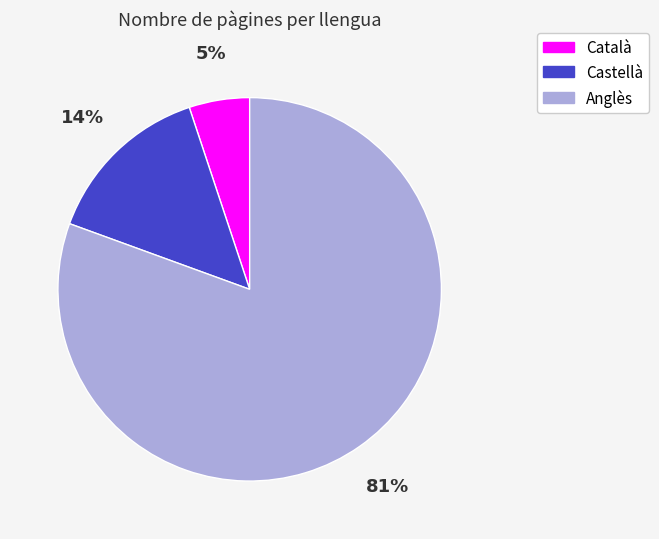

Combined, do Català and Anglès account for over 50%?

Yes